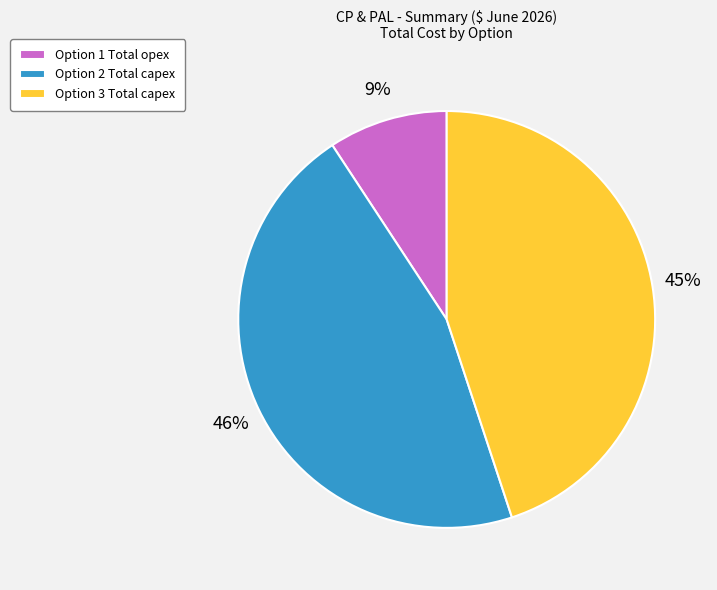

Which category has the biggest portion of the pie?

Option 2 Total capex